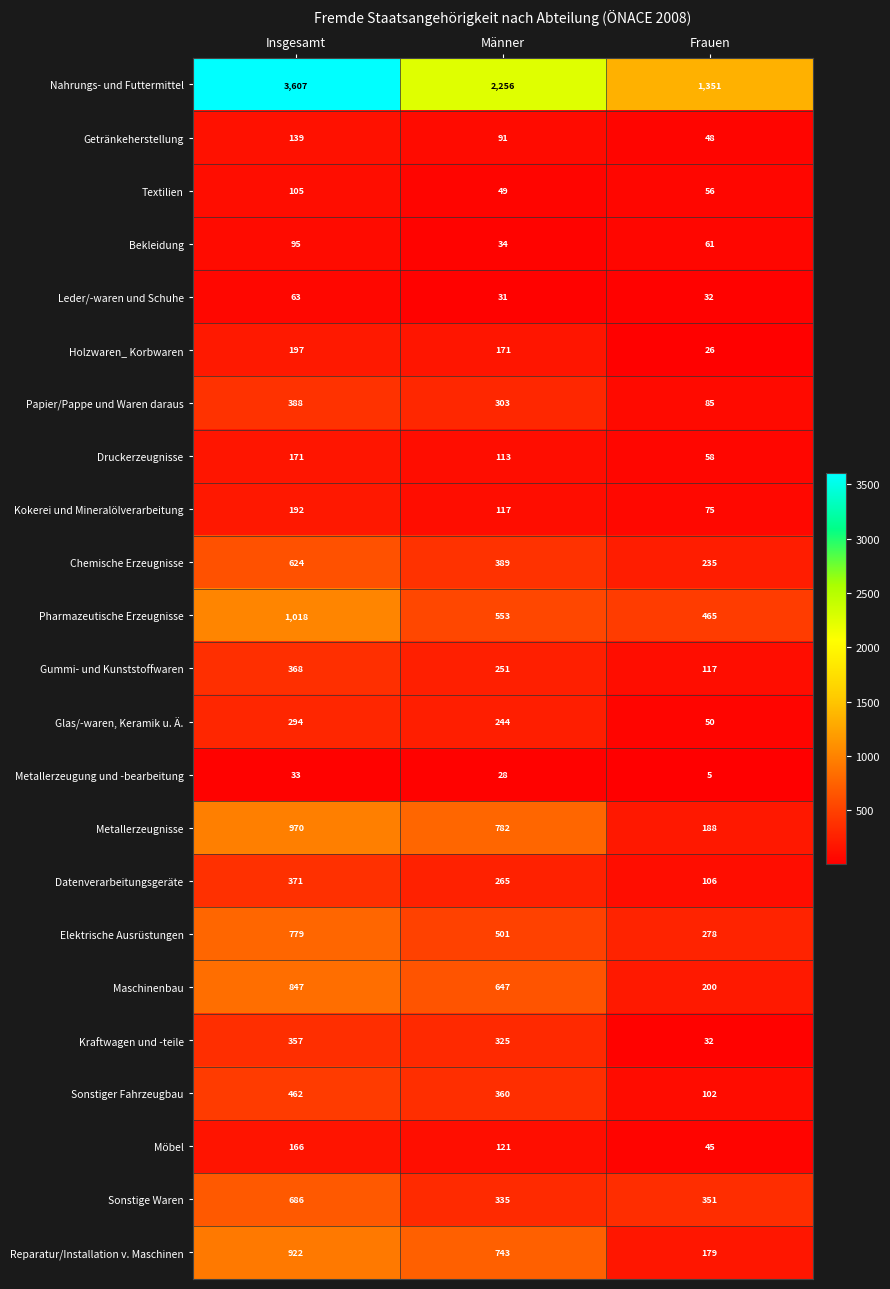

What is the smallest value displayed?

5